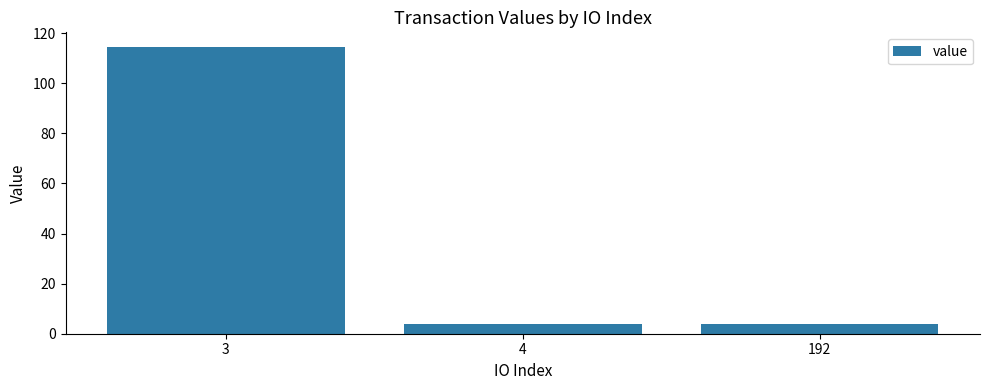

At which category does the chart reach its peak across all series?

3